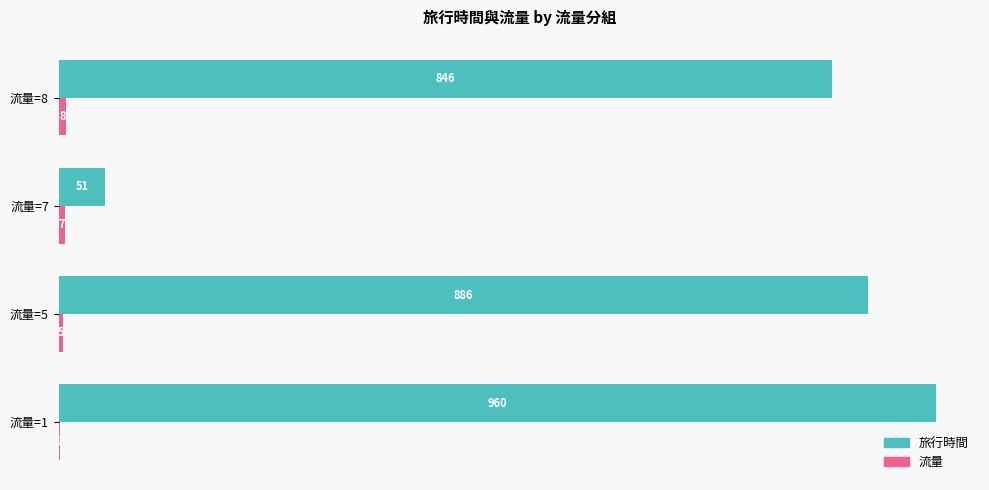

Which series has the largest total across all categories?

旅行時間